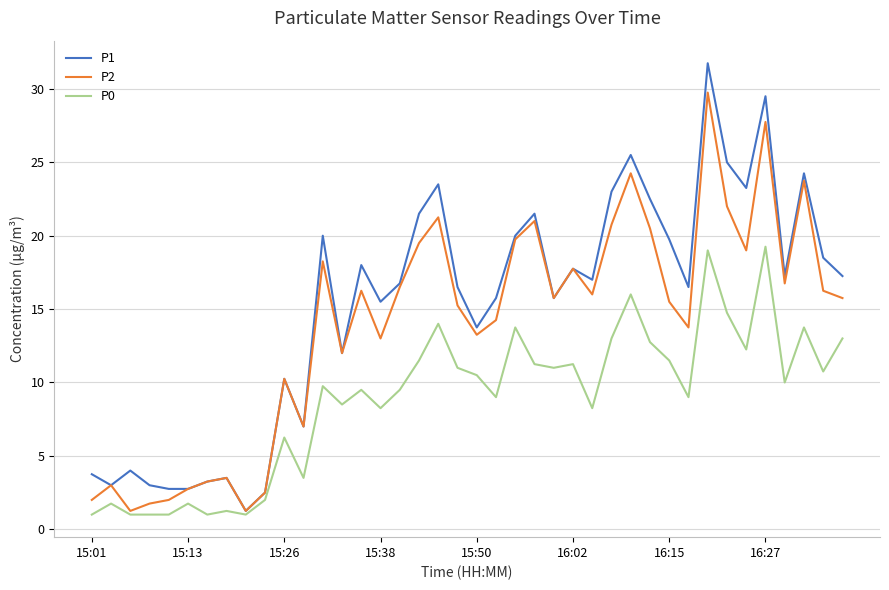

List the series in order of their overall mean, highest first.

P1, P2, P0